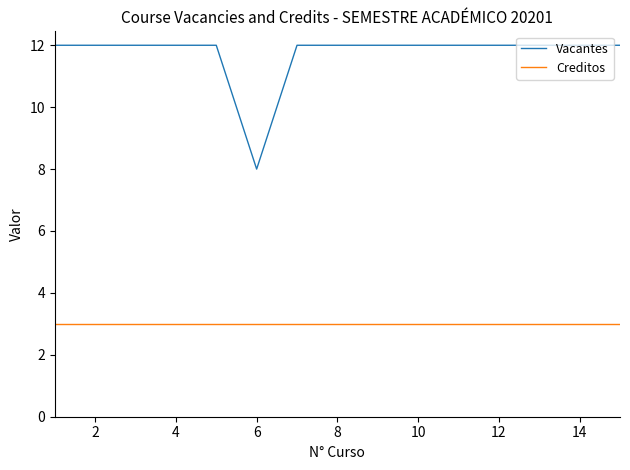

Rank the series by their average value, from lowest to highest.

Creditos, Vacantes